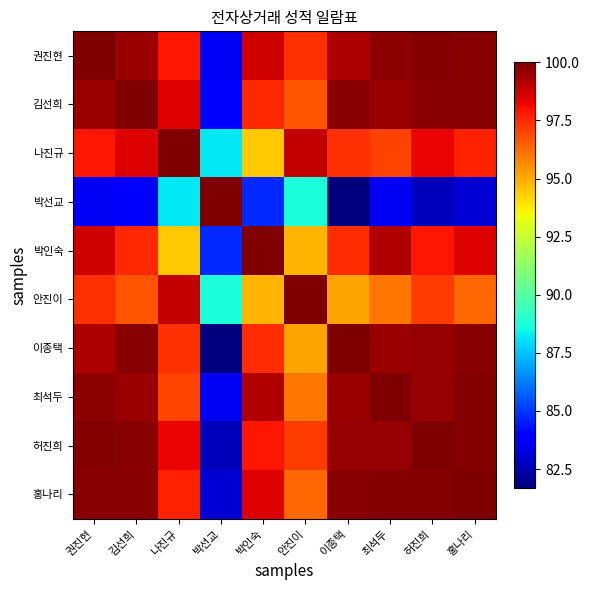

Reading left to right, what are all the values shown in this chart?

권진현: 권진현=100.0	김선희=99.6	나진규=97.9	박선교=83.6	박인숙=98.7	안진이=97.4	이종택=99.3	최석두=99.8	허진희=99.9	홍나리=99.8
김선희: 권진현=99.6	김선희=100.0	나진규=98.5	박선교=84.0	박인숙=97.5	안진이=96.7	이종택=99.8	최석두=99.5	허진희=99.8	홍나리=99.8
나진규: 권진현=97.9	김선희=98.5	나진규=100.0	박선교=88.2	박인숙=94.5	안진이=98.9	이종택=97.4	최석두=97.0	허진희=98.3	홍나리=97.7
박선교: 권진현=83.6	김선희=84.0	나진규=88.2	박선교=100.0	박인숙=84.7	안진이=88.7	이종택=81.7	최석두=83.6	허진희=82.7	홍나리=83.1
박인숙: 권진현=98.7	김선희=97.5	나진규=94.5	박선교=84.7	박인숙=100.0	안진이=94.8	이종택=97.5	최석두=99.2	허진희=97.9	홍나리=98.5
안진이: 권진현=97.4	김선희=96.7	나진규=98.9	박선교=88.7	박인숙=94.8	안진이=100.0	이종택=95.2	최석두=96.0	허진희=97.2	홍나리=96.3
이종택: 권진현=99.3	김선희=99.8	나진규=97.4	박선교=81.7	박인숙=97.5	안진이=95.2	이종택=100.0	최석두=99.5	허진희=99.6	홍나리=99.8
최석두: 권진현=99.8	김선희=99.5	나진규=97.0	박선교=83.6	박인숙=99.2	안진이=96.0	이종택=99.5	최석두=100.0	허진희=99.6	홍나리=99.9
허진희: 권진현=99.9	김선희=99.8	나진규=98.3	박선교=82.7	박인숙=97.9	안진이=97.2	이종택=99.6	최석두=99.6	허진희=100.0	홍나리=99.9
홍나리: 권진현=99.8	김선희=99.8	나진규=97.7	박선교=83.1	박인숙=98.5	안진이=96.3	이종택=99.8	최석두=99.9	허진희=99.9	홍나리=100.0